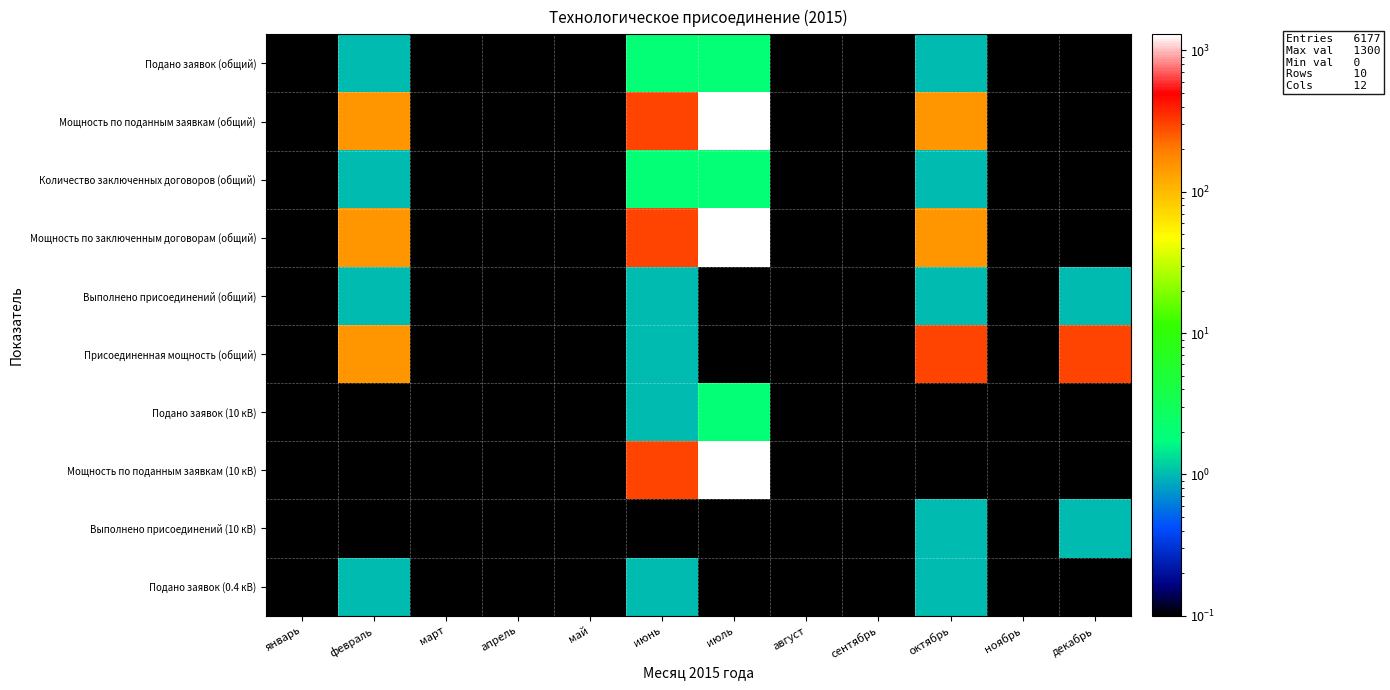

Reading left to right, transcribe all the data shown in this chart.

Подано заявок (общий): январь=0.0	февраль=1.0	март=0.0	апрель=0.0	май=0.0	июнь=2.0	июль=2.0	август=0.0	сентябрь=0.0	октябрь=1.0	ноябрь=0.0	декабрь=0.0
Мощность по поданным заявкам (общий): январь=0.0	февраль=150.0	март=0.0	апрель=0.0	май=0.0	июнь=301.0	июль=1300.0	август=0.0	сентябрь=0.0	октябрь=150.0	ноябрь=0.0	декабрь=0.0
Количество заключенных договоров (общий): январь=0.0	февраль=1.0	март=0.0	апрель=0.0	май=0.0	июнь=2.0	июль=2.0	август=0.0	сентябрь=0.0	октябрь=1.0	ноябрь=0.0	декабрь=0.0
Мощность по заключенным договорам (общий): январь=0.0	февраль=150.0	март=0.0	апрель=0.0	май=0.0	июнь=301.0	июль=1300.0	август=0.0	сентябрь=0.0	октябрь=150.0	ноябрь=0.0	декабрь=0.0
Выполнено присоединений (общий): январь=0.0	февраль=1.0	март=0.0	апрель=0.0	май=0.0	июнь=1.0	июль=0.0	август=0.0	сентябрь=0.0	октябрь=1.0	ноябрь=0.0	декабрь=1.0
Присоединенная мощность (общий): январь=0.0	февраль=150.0	март=0.0	апрель=0.0	май=0.0	июнь=1.0	июль=0.0	август=0.0	сентябрь=0.0	октябрь=300.0	ноябрь=0.0	декабрь=300.0
Подано заявок (10 кВ): январь=0.0	февраль=0.0	март=0.0	апрель=0.0	май=0.0	июнь=1.0	июль=2.0	август=0.0	сентябрь=0.0	октябрь=0.0	ноябрь=0.0	декабрь=0.0
Мощность по поданным заявкам (10 кВ): январь=0.0	февраль=0.0	март=0.0	апрель=0.0	май=0.0	июнь=300.0	июль=1300.0	август=0.0	сентябрь=0.0	октябрь=0.0	ноябрь=0.0	декабрь=0.0
Выполнено присоединений (10 кВ): январь=0.0	февраль=0.0	март=0.0	апрель=0.0	май=0.0	июнь=0.0	июль=0.0	август=0.0	сентябрь=0.0	октябрь=1.0	ноябрь=0.0	декабрь=1.0
Подано заявок (0.4 кВ): январь=0.0	февраль=1.0	март=0.0	апрель=0.0	май=0.0	июнь=1.0	июль=0.0	август=0.0	сентябрь=0.0	октябрь=1.0	ноябрь=0.0	декабрь=0.0